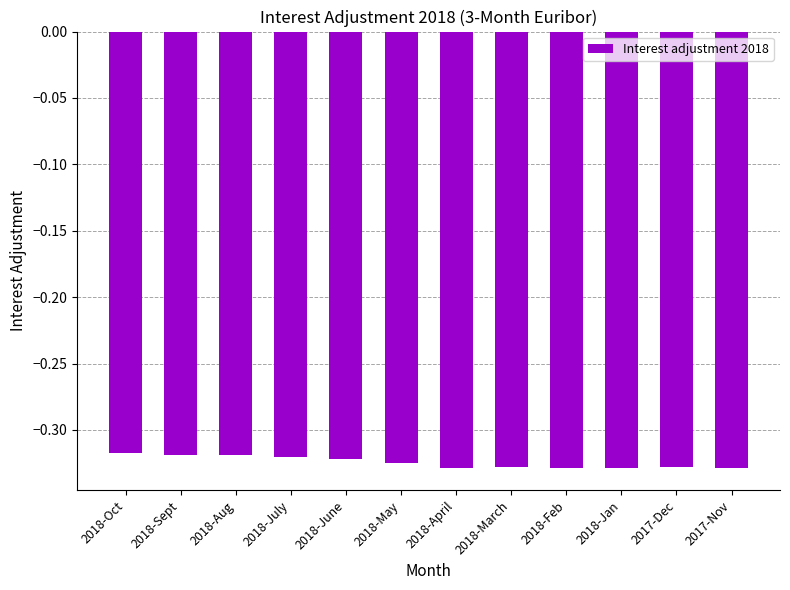

Is it true that the value at 2018-March is -0.5?

False